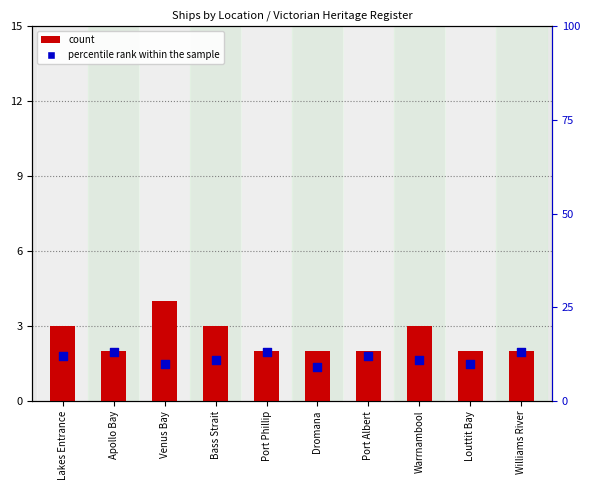

Which series has the widest spread of Y values?

percentile rank within the sample